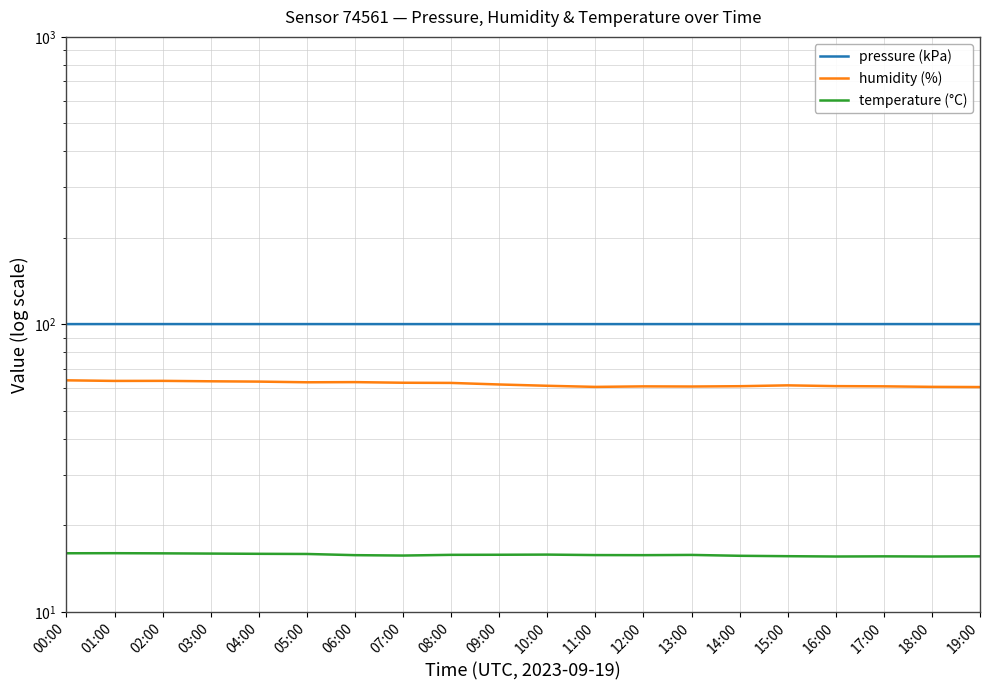

Reading right to left, transcribe all the data shown in this chart.

pressure (kPa): 100.3	100.3	100.3	100.3	100.3	100.3	100.3	100.3	100.3	100.3	100.3	100.3	100.3	100.3	100.3	100.3	100.3	100.3	100.3	100.3
humidity (%): 60.6	60.7	60.9	61.0	61.4	61.0	60.8	60.9	60.6	61.2	61.8	62.6	62.7	63.0	62.9	63.3	63.4	63.6	63.6	63.9
temperature (°C): 15.6	15.6	15.6	15.6	15.6	15.7	15.8	15.8	15.8	15.8	15.8	15.8	15.7	15.8	15.9	15.9	16.0	16.0	16.0	16.0